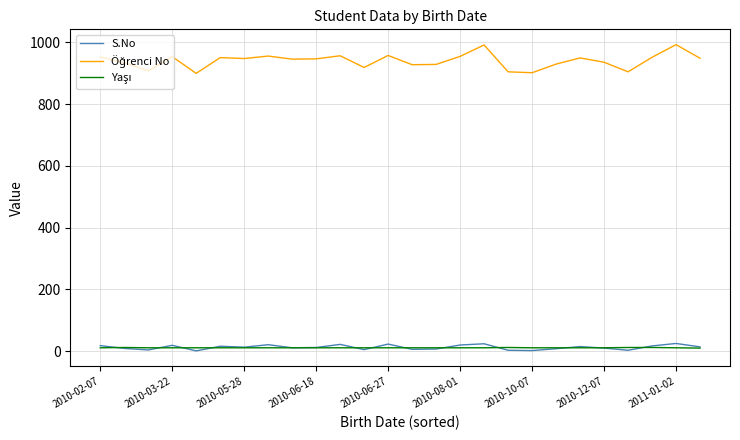

What is the maximum value shown in the chart?

993